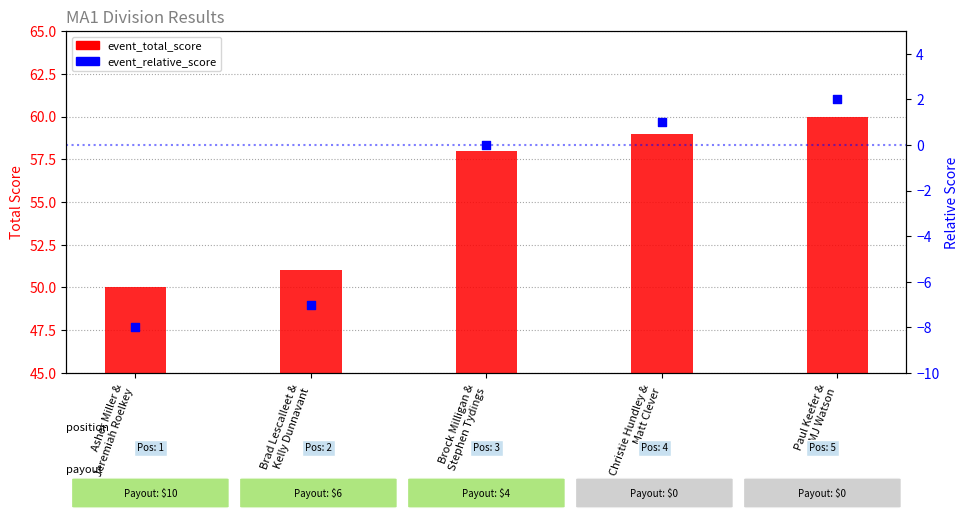

At which category is the sum across all series the highest?

Paul Keefer &
MJ Watson